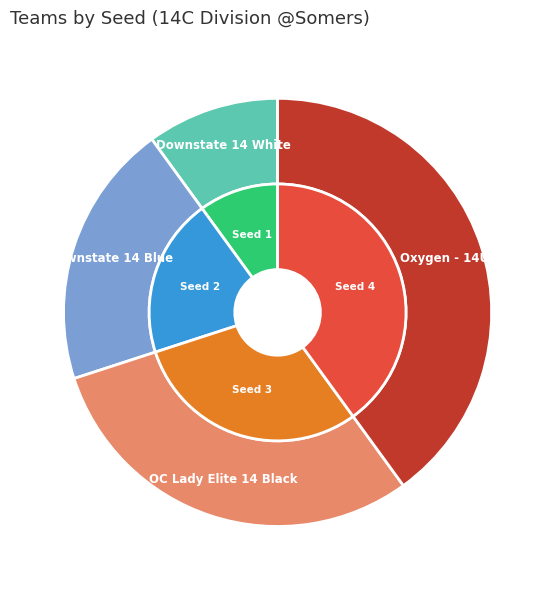

What is the ratio of the value at Downstate 14 White to the value at OC Lady Elite 14 Black?

0.3